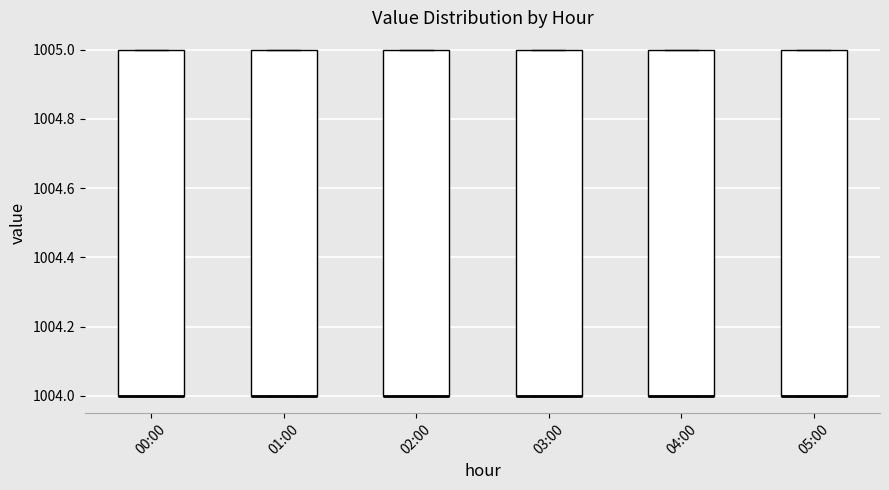

Reading left to right, read every box against the y-axis: the position of its median line, the range the box covers, and the ends of its whiskers. The values are not printed on the chart, so give them approximately, as read against the axis.

00:00: median 1004 (drawn on the box's lower edge), box 1004 to 1005, whiskers 1004 to 1005
01:00: median 1004 (drawn on the box's lower edge), box 1004 to 1005, whiskers 1004 to 1005
02:00: median 1004 (drawn on the box's lower edge), box 1004 to 1005, whiskers 1004 to 1005
03:00: median 1004 (drawn on the box's lower edge), box 1004 to 1005, whiskers 1004 to 1005
04:00: median 1004 (drawn on the box's lower edge), box 1004 to 1005, whiskers 1004 to 1005
05:00: median 1004 (drawn on the box's lower edge), box 1004 to 1005, whiskers 1004 to 1005